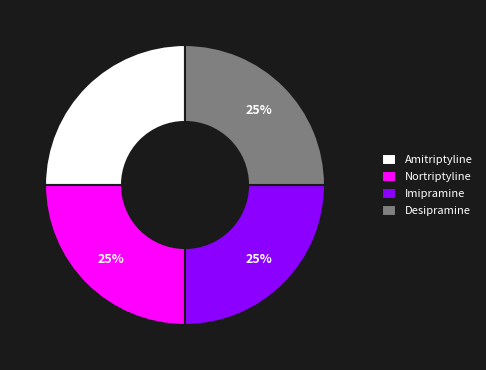

To the nearest percent, what is the average slice percentage?

25%